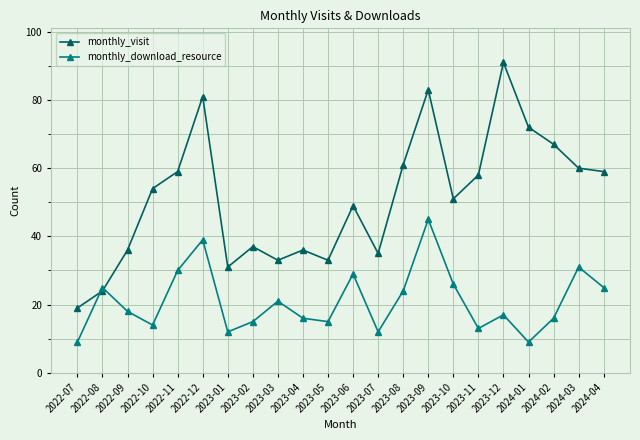

Does the chart have visible grid lines?

Yes